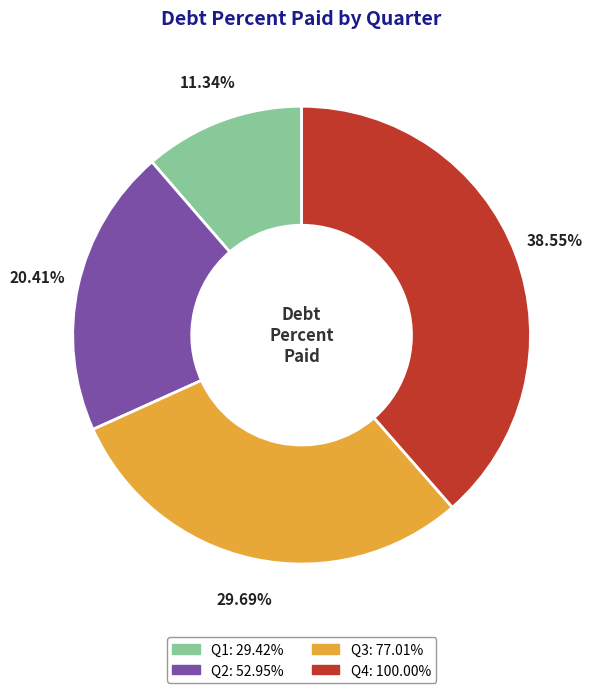

Is there a majority slice in this chart?

No